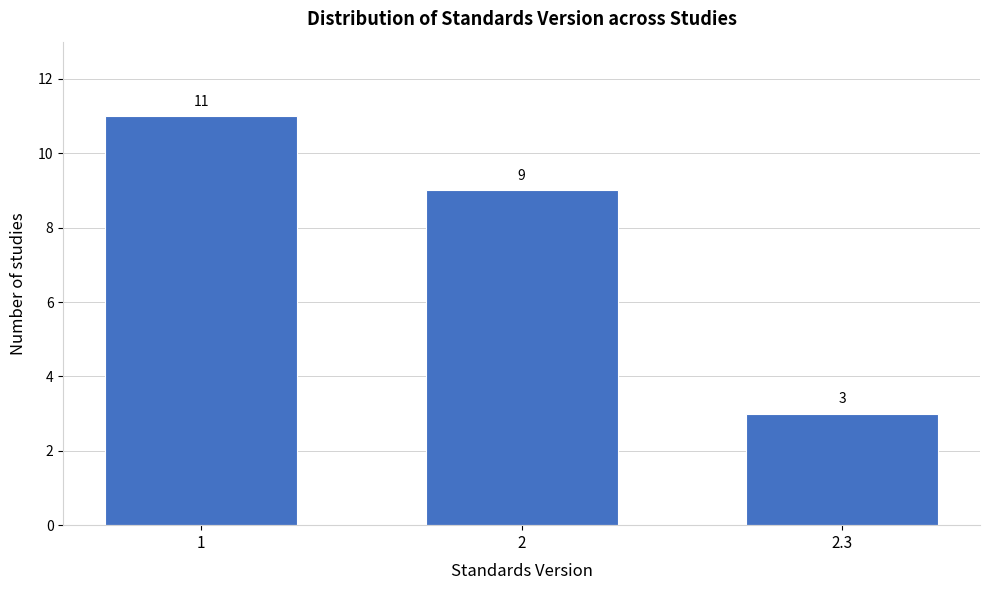

Reading left to right, transcribe all the data shown in this chart.

1=11	2=9	2.3=3